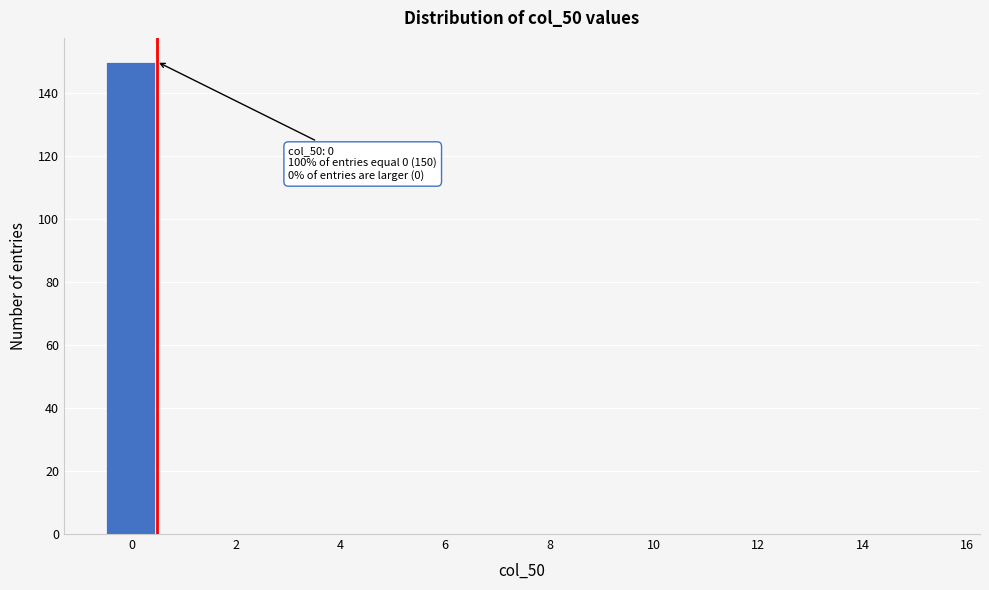

Over which range of the x-axis is the bar tallest?

-0.5 to 0.5